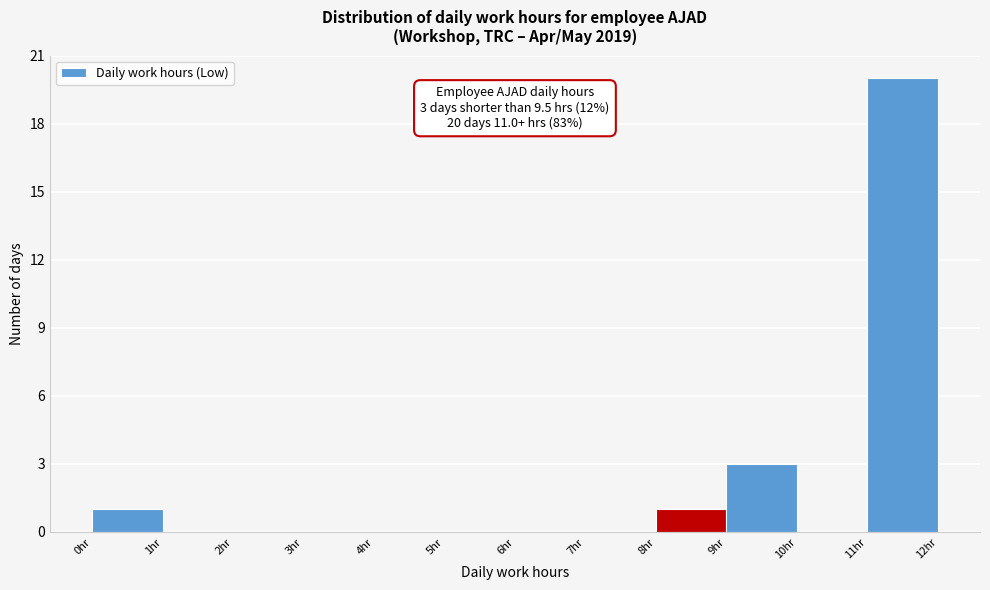

Which range on the x-axis has the tallest bar?

11 to 12